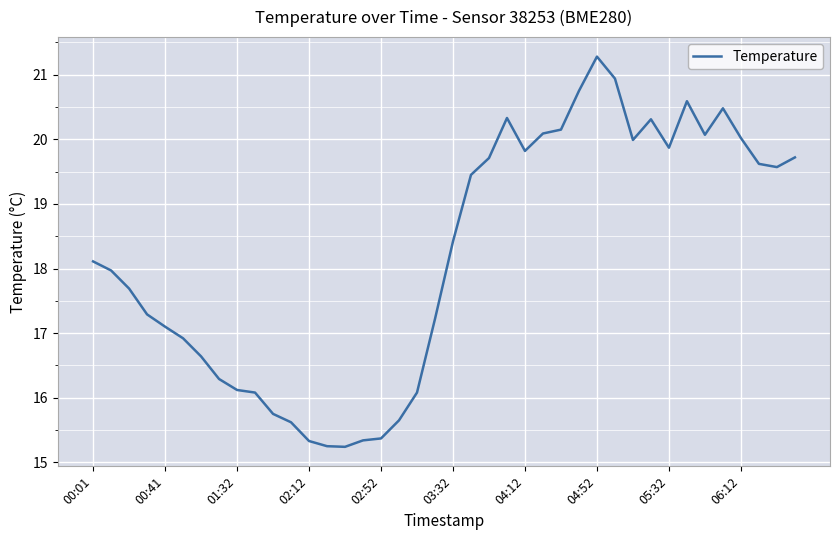

What is the minimum value shown in the chart?

15.2